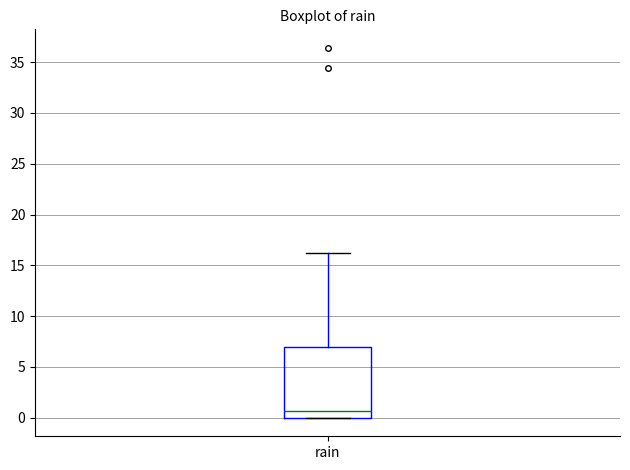

Read this box plot against the y-axis: the position of the median line, the range covered by the box, and the ends of both whiskers. The values are not printed on the chart, so give them approximately, as read against the axis.

median 0.5, box 0.0 to 7.0, whiskers 0.0 to 16.0